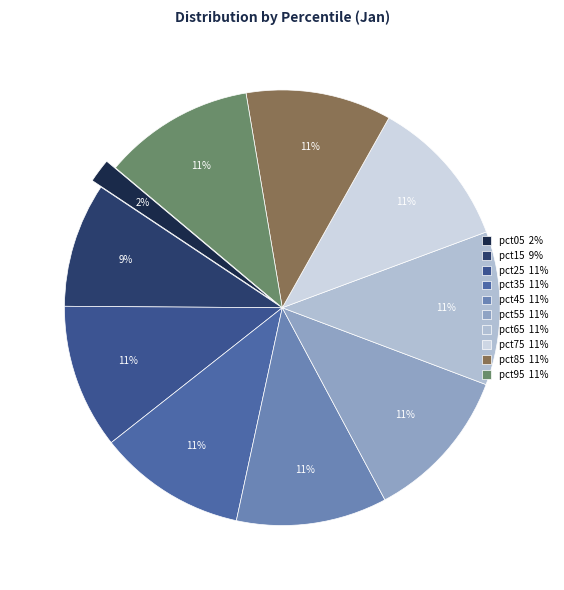

To the nearest percent, what is the combined percentage of pct85 and pct15?

20%